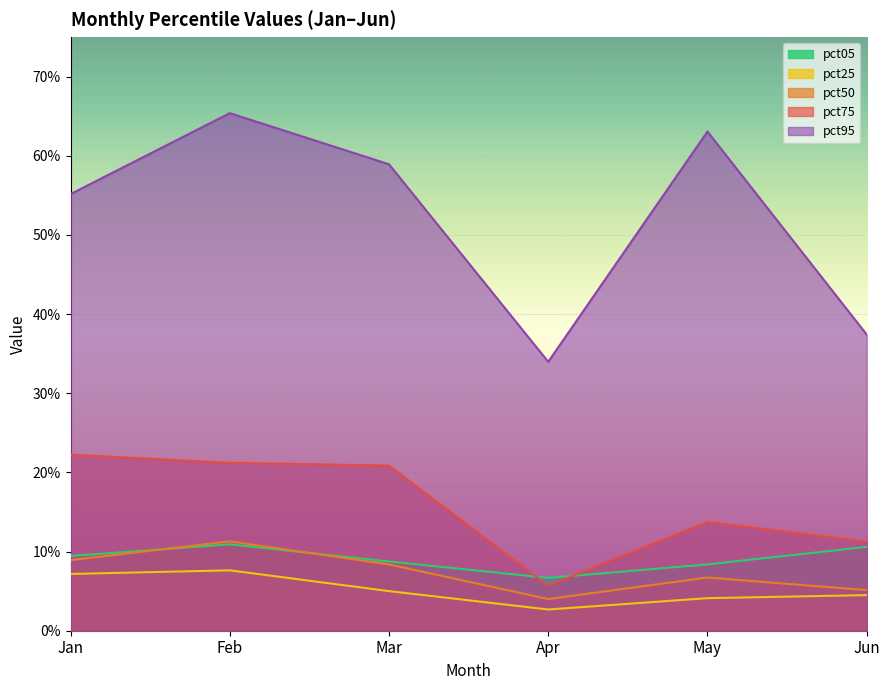

How many lines are shown in the chart?

5